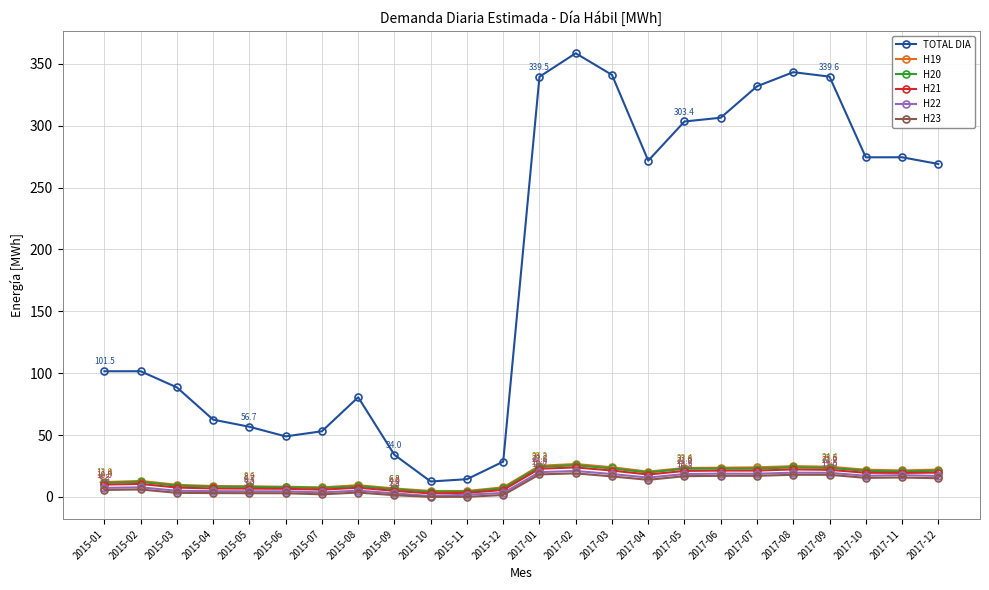

Between 2015-02 and 2015-12, which series saw the biggest shift?

TOTAL DIA